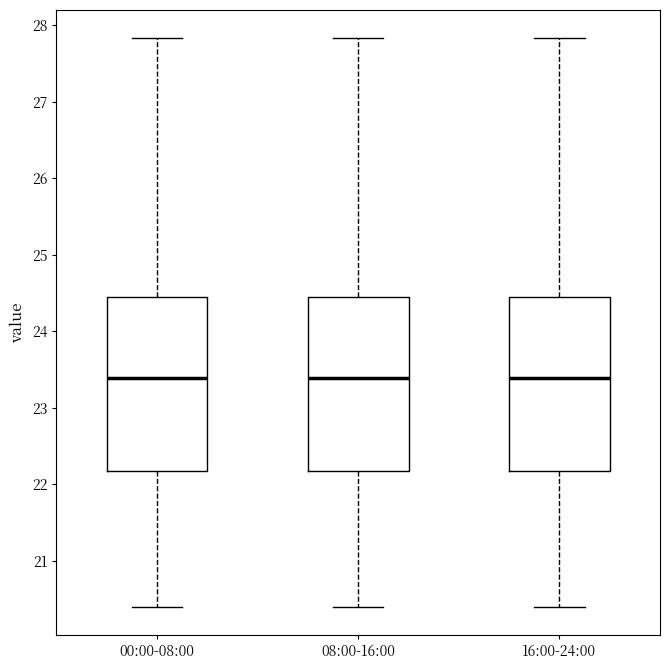

Where is the upper edge of the box for 08:00-16:00 on the y-axis? The values are not printed on the chart, so give them approximately, as read against the axis.

24.4